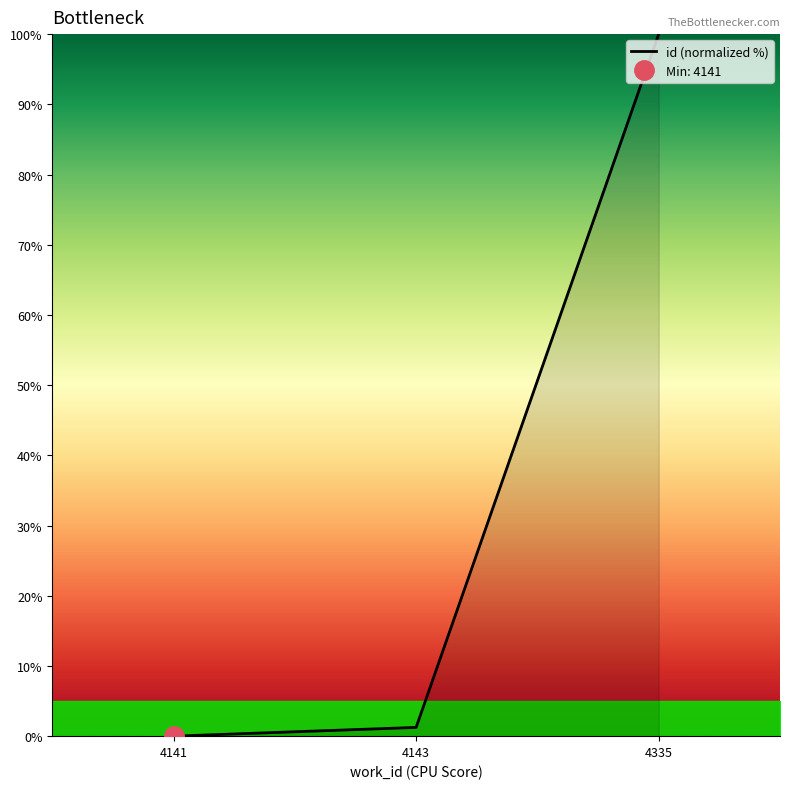

Which has a higher value, 4141 or 4335?

4335